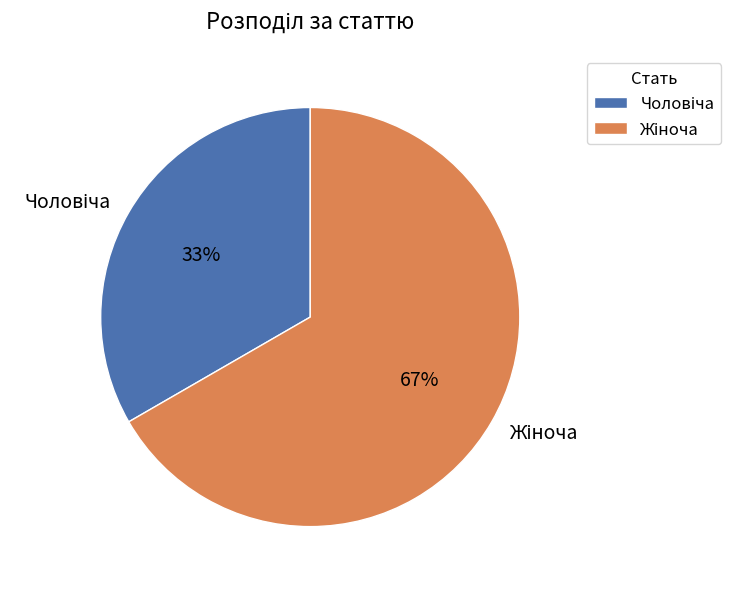

Is there a majority slice in this chart?

Yes